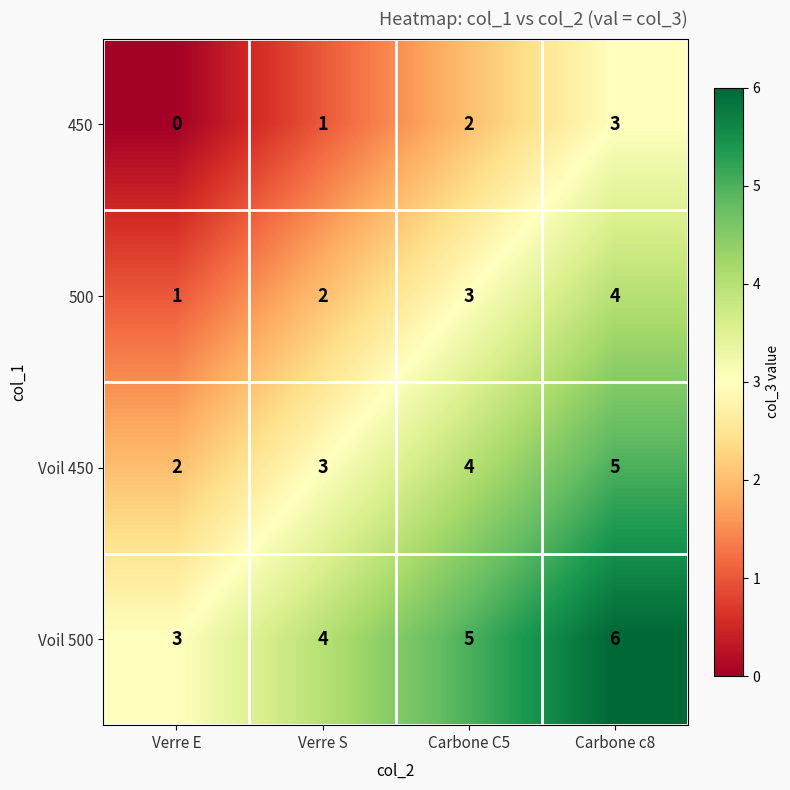

Count the 450 values in the range 1 to 3.

3